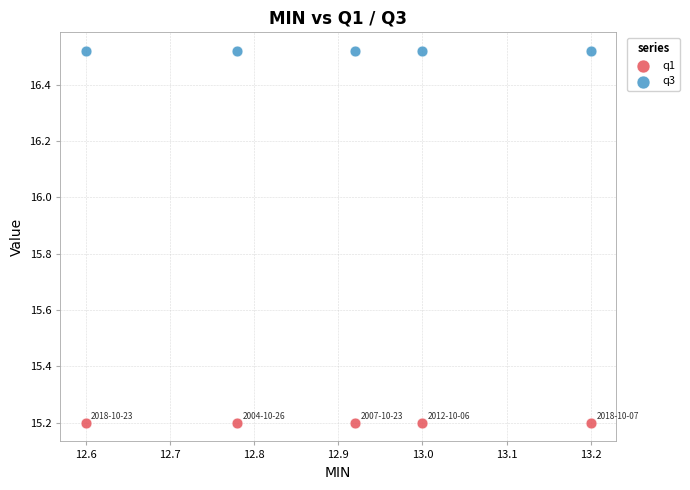

Across all data points, what is the average X value?

12.9